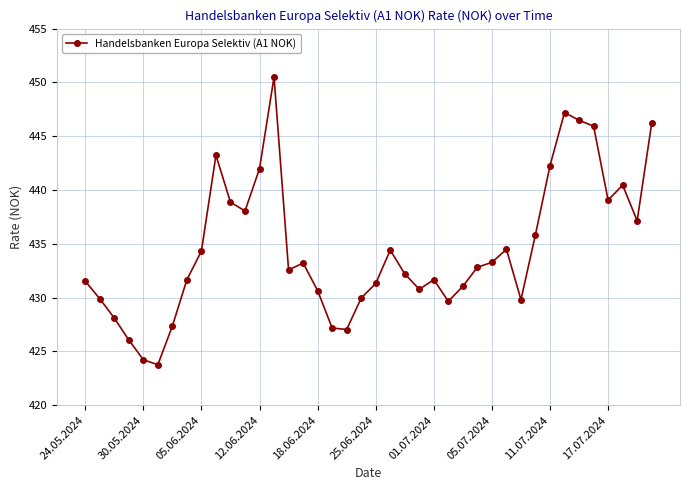

How many lines are shown in the chart?

1